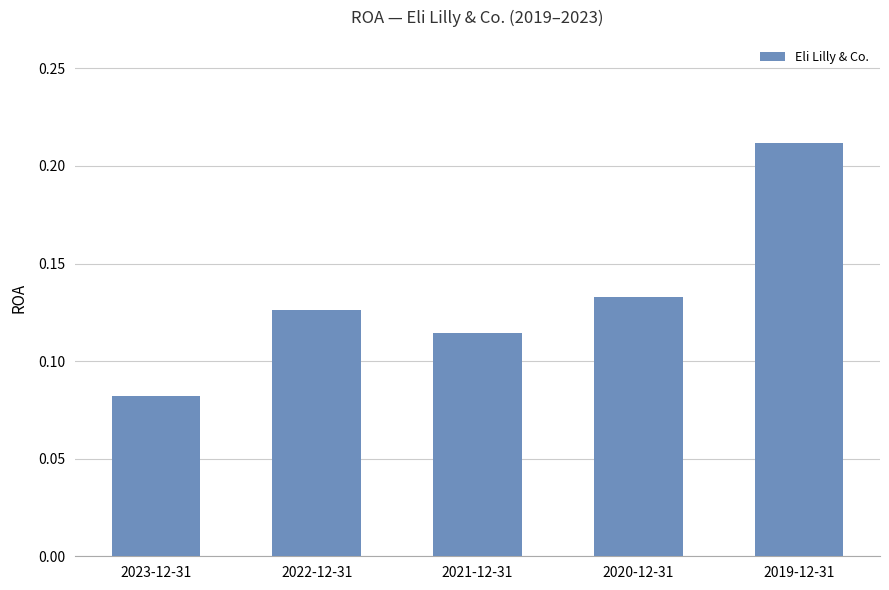

What is the label of the 4th bar from the right?

2022-12-31